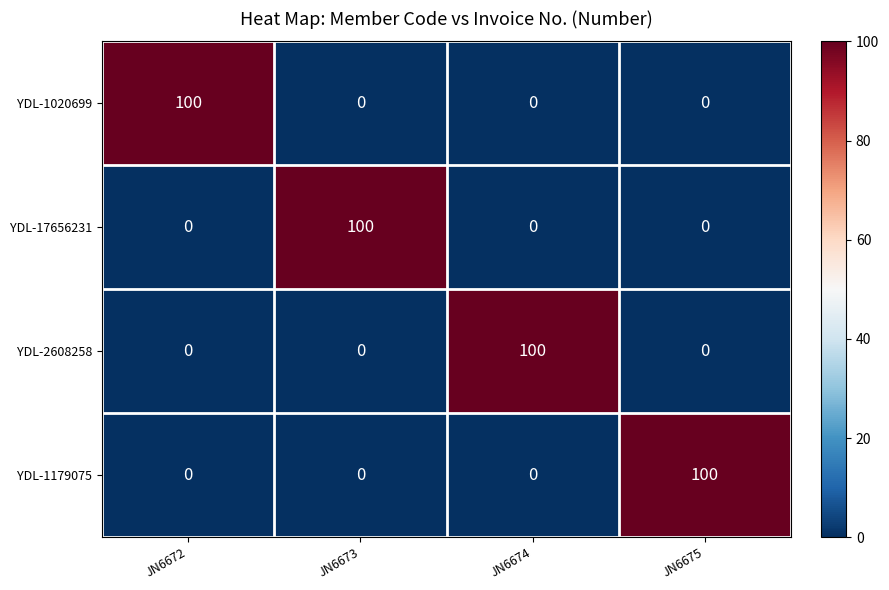

What is the average value of the YDL-1020699 series?

25